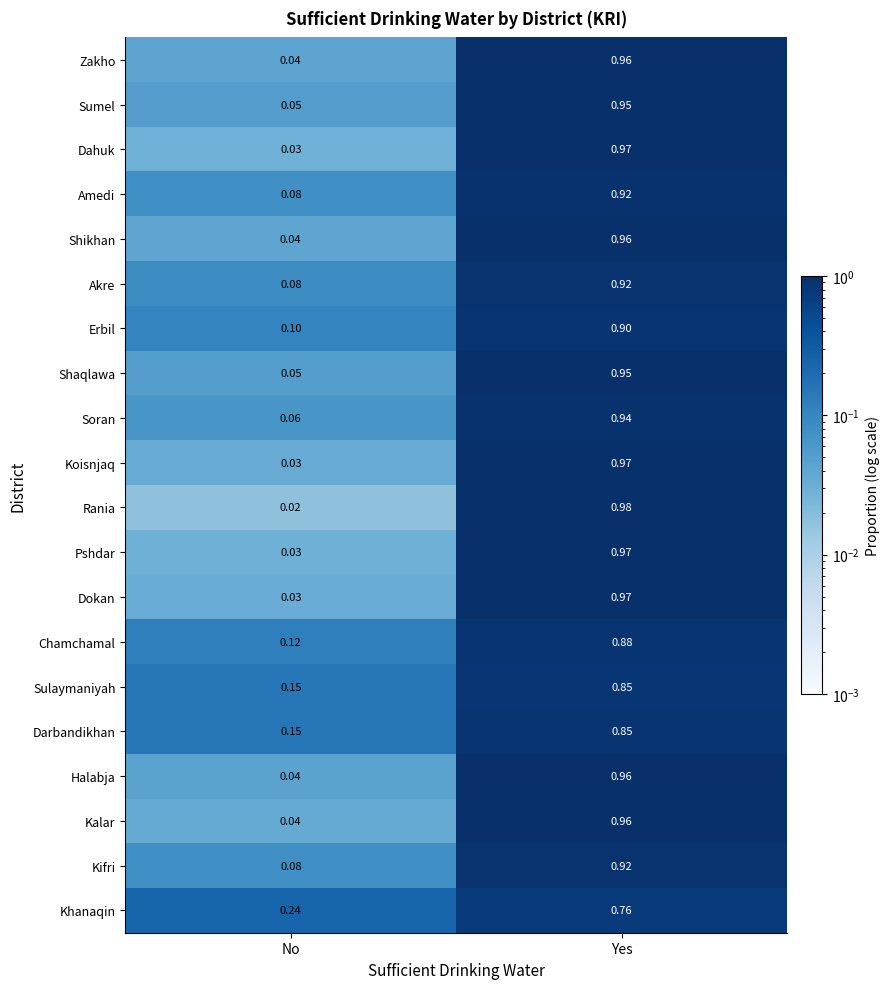

List the labels in order of Halabja value, smallest first.

No, Yes